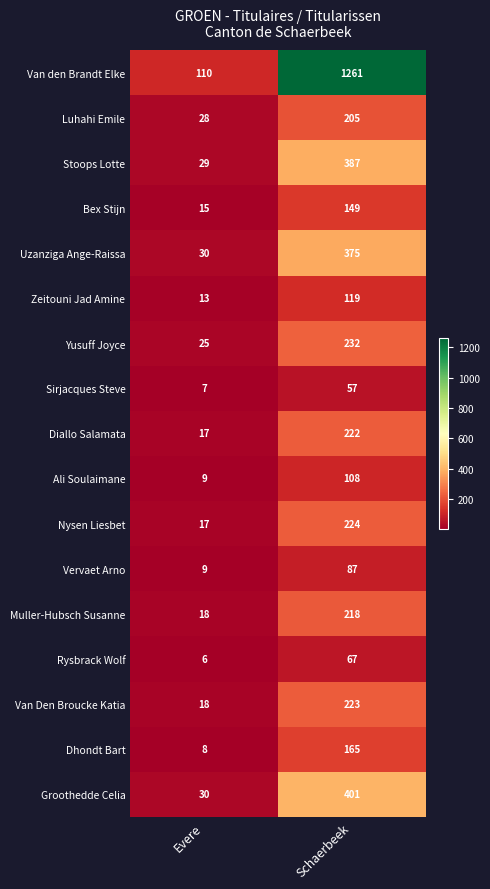

At Schaerbeek, list the series in order from smallest to largest.

Sirjacques Steve, Rysbrack Wolf, Vervaet Arno, Ali Soulaimane, Zeitouni Jad Amine, Bex Stijn, Dhondt Bart, Luhahi Emile, Muller-Hubsch Susanne, Diallo Salamata, Van Den Broucke Katia, Nysen Liesbet, Yusuff Joyce, Uzanziga Ange-Raissa, Stoops Lotte, Groothedde Celia, Van den Brandt Elke